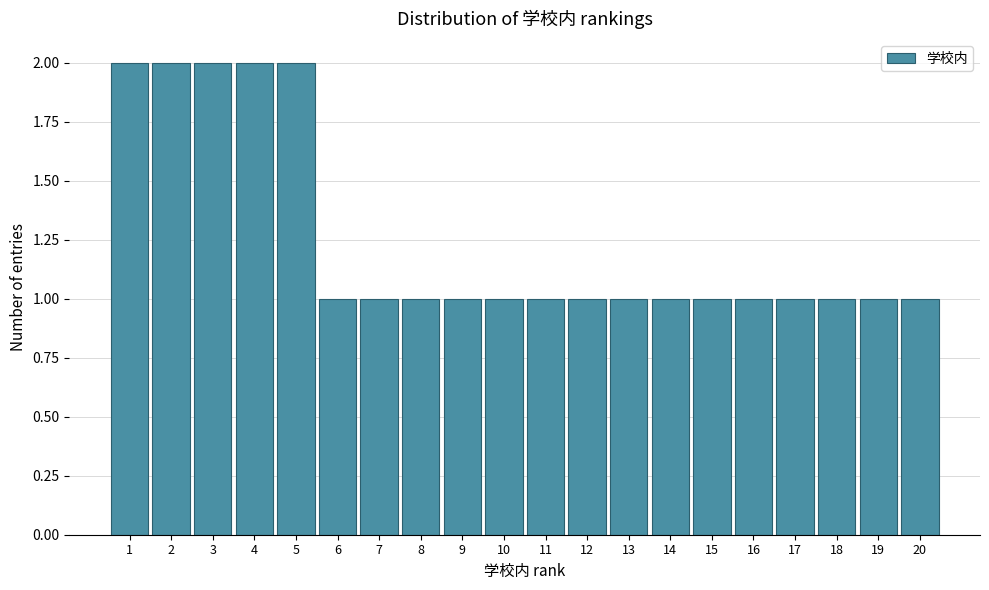

How tall is the bar that spans 19.5 to 20.5 on the x-axis? The values are not printed on the chart, so give them approximately, as read against the axis.

1